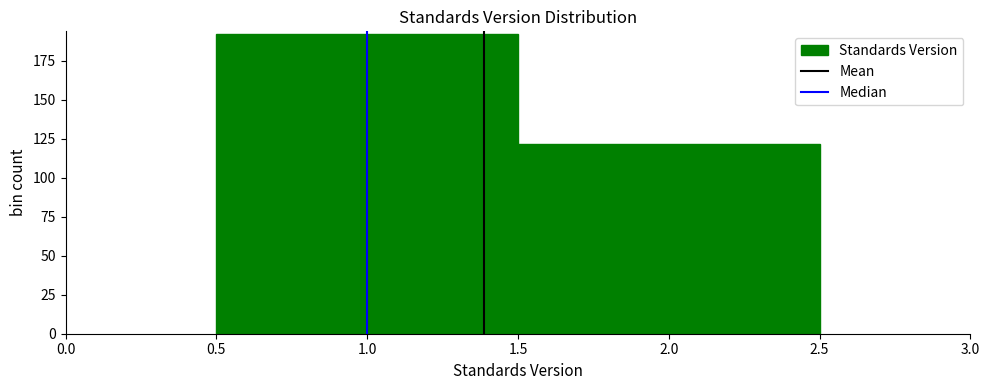

Reading left to right, list every bar in this chart as the range it spans on the x-axis followed by its height. The values are not printed on the chart, so give them approximately, as read against the axis.

0.5 to 1.5: 190
1.5 to 2.5: 120